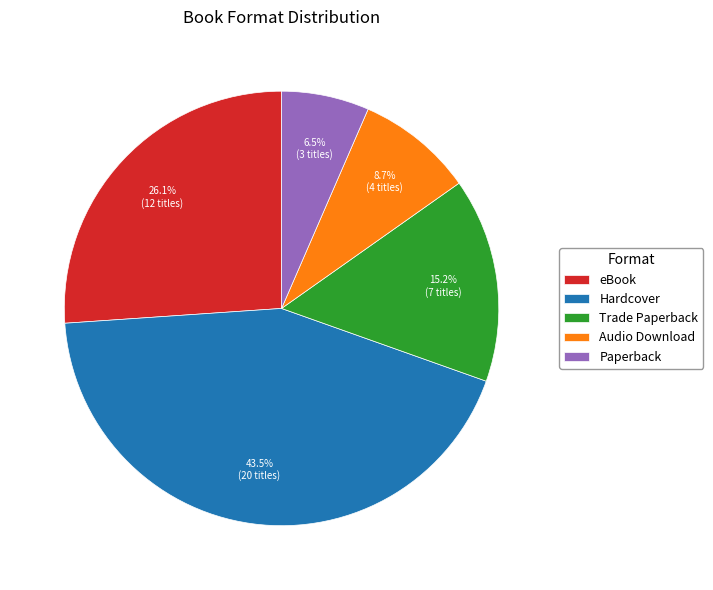

Which has a higher value, eBook or Trade Paperback?

eBook